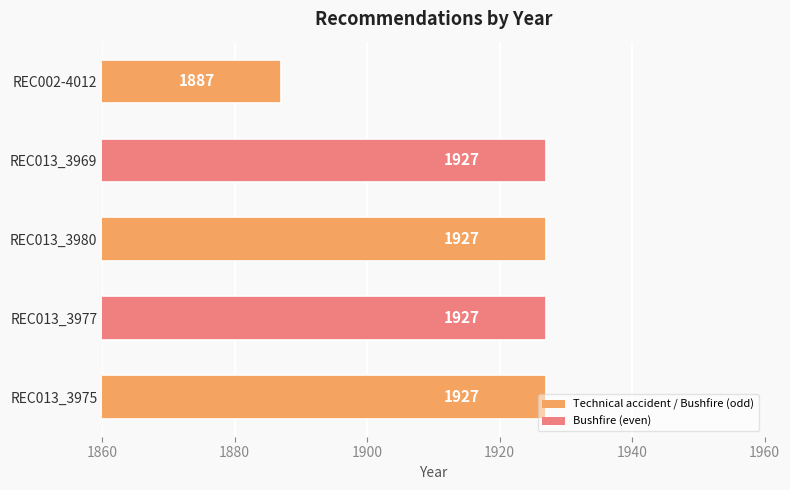

Between REC002-4012 and REC013_3969, which is larger?

REC013_3969